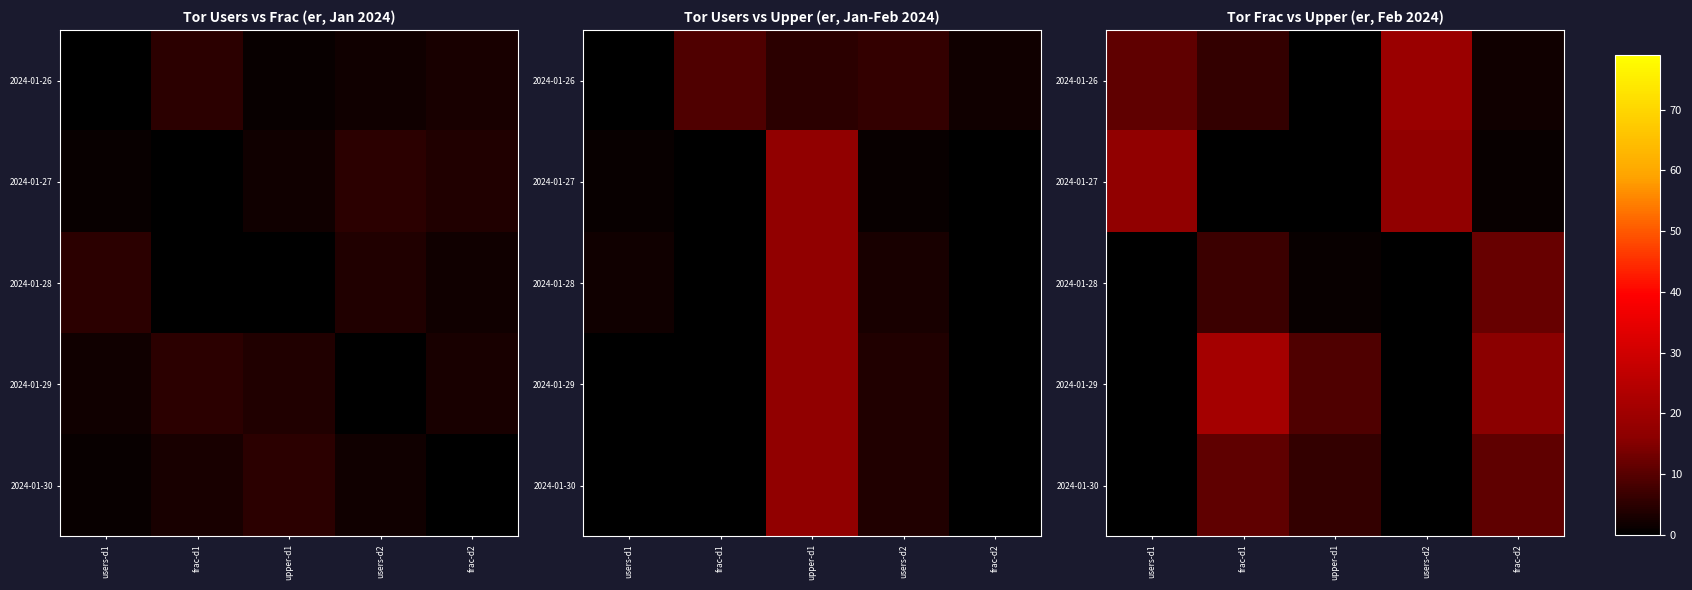

List the labels in order of 2024-01-30 value, largest first.

frac-d1, frac-d2, upper-d1, users-d1, users-d2